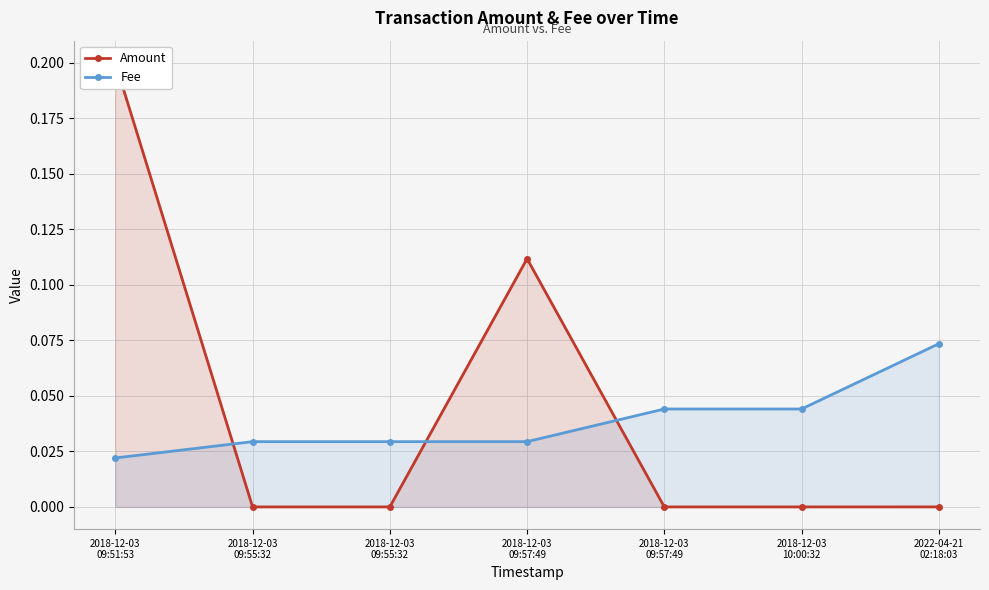

At which label does Amount reach its peak?

2018-12-03
09:51:53